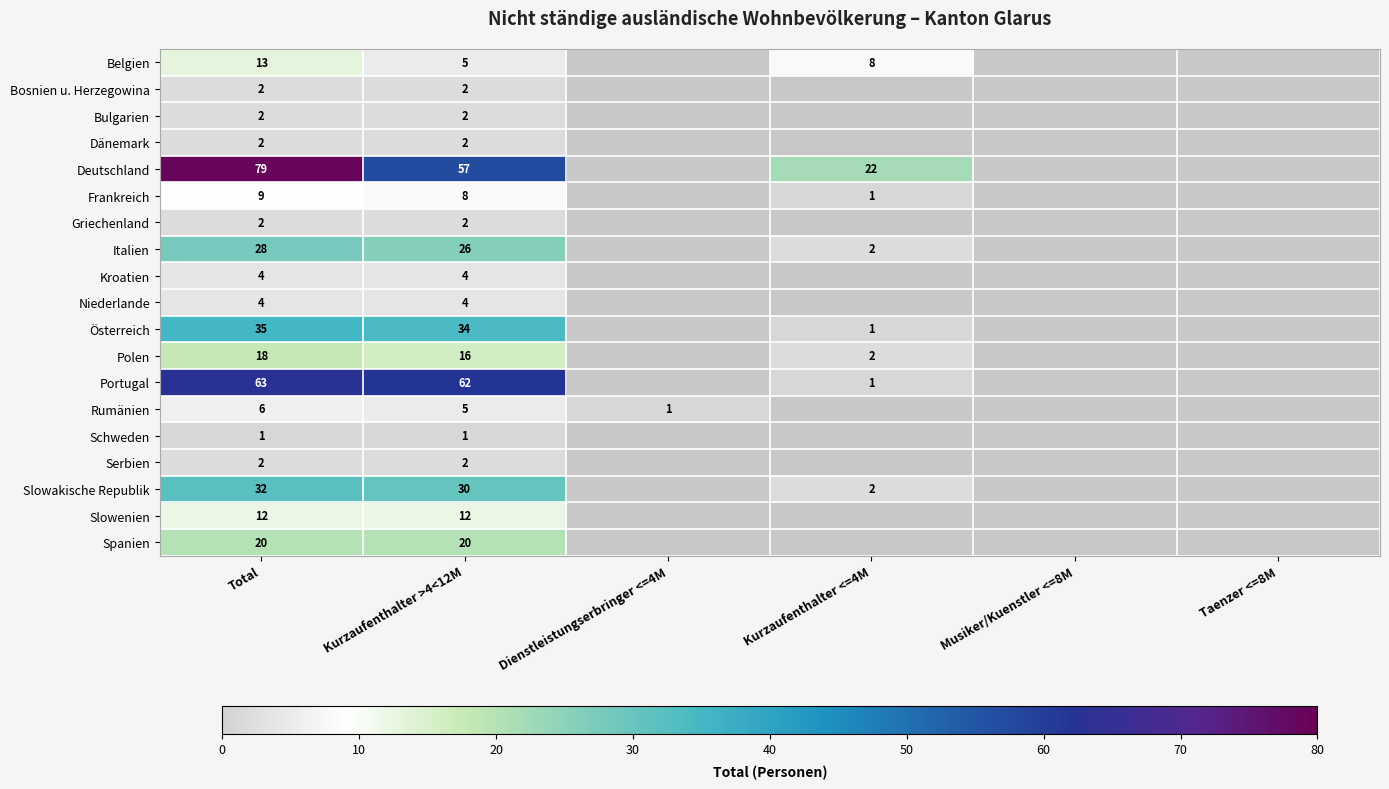

What is the difference between the Slowakische Republik values at Kurzaufenthalter <=4M and Kurzaufenthalter >4<12M?

28